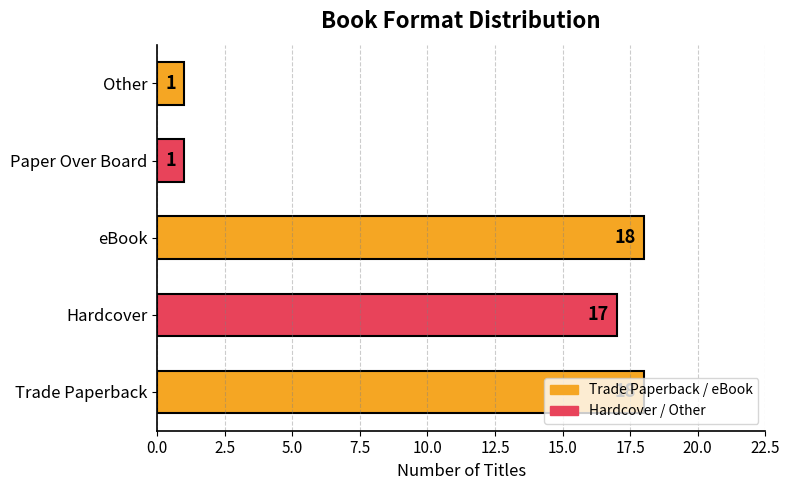

What is the greatest value displayed?

18